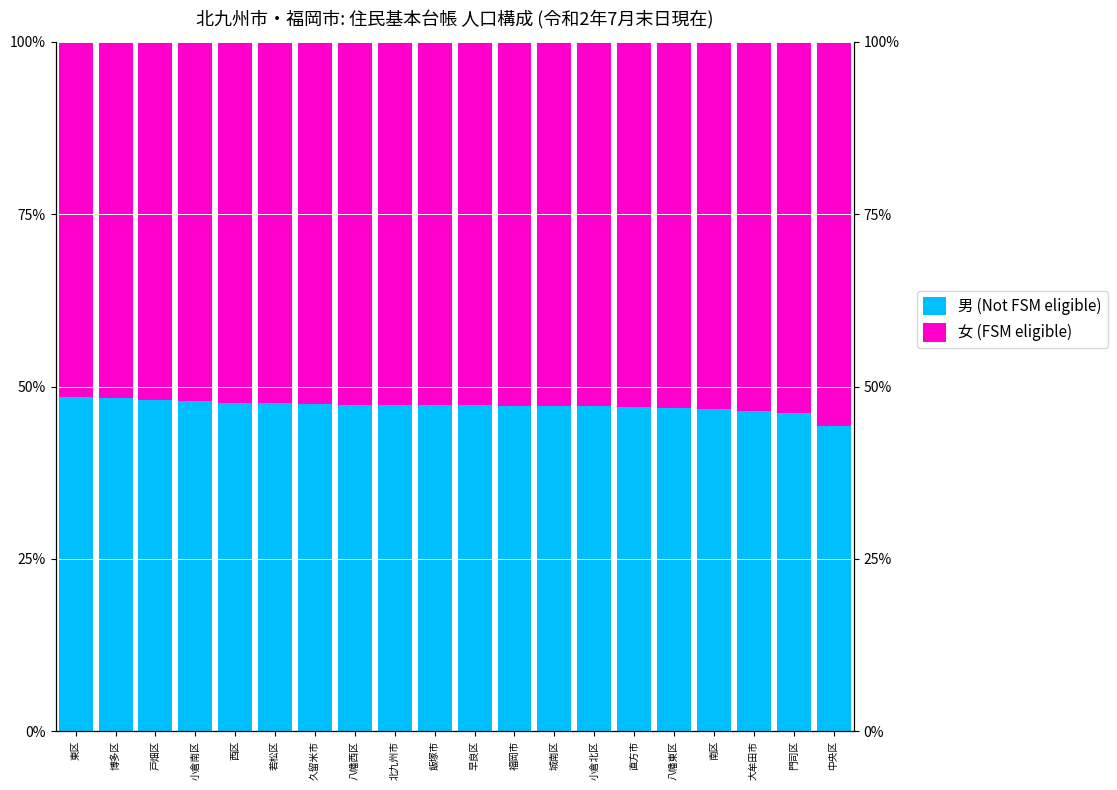

The 男 (Not FSM eligible) series shows 71.0 at 西区. True or false?

False